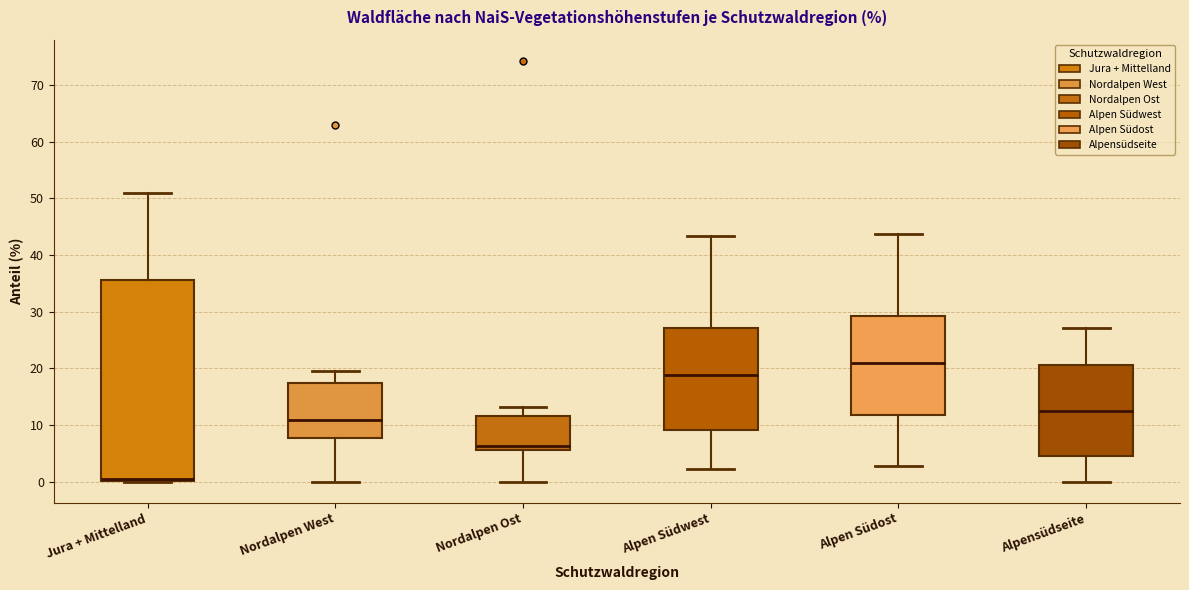

Reading left to right, read every box against the y-axis: the position of its median line, the range the box covers, and the ends of its whiskers. The values are not printed on the chart, so give them approximately, as read against the axis.

Jura + Mittelland: median 0 (just above the box's lower edge), box 0 to 36, whiskers 0 to 51
Nordalpen West: median 11, box 8 to 17, whiskers 0 to 20
Nordalpen Ost: median 6 (just above the box's lower edge), box 6 to 12, whiskers 0 to 13
Alpen Südwest: median 19, box 9 to 27, whiskers 2 to 43
Alpen Südost: median 21, box 12 to 29, whiskers 3 to 44
Alpensüdseite: median 13, box 5 to 21, whiskers 0 to 27